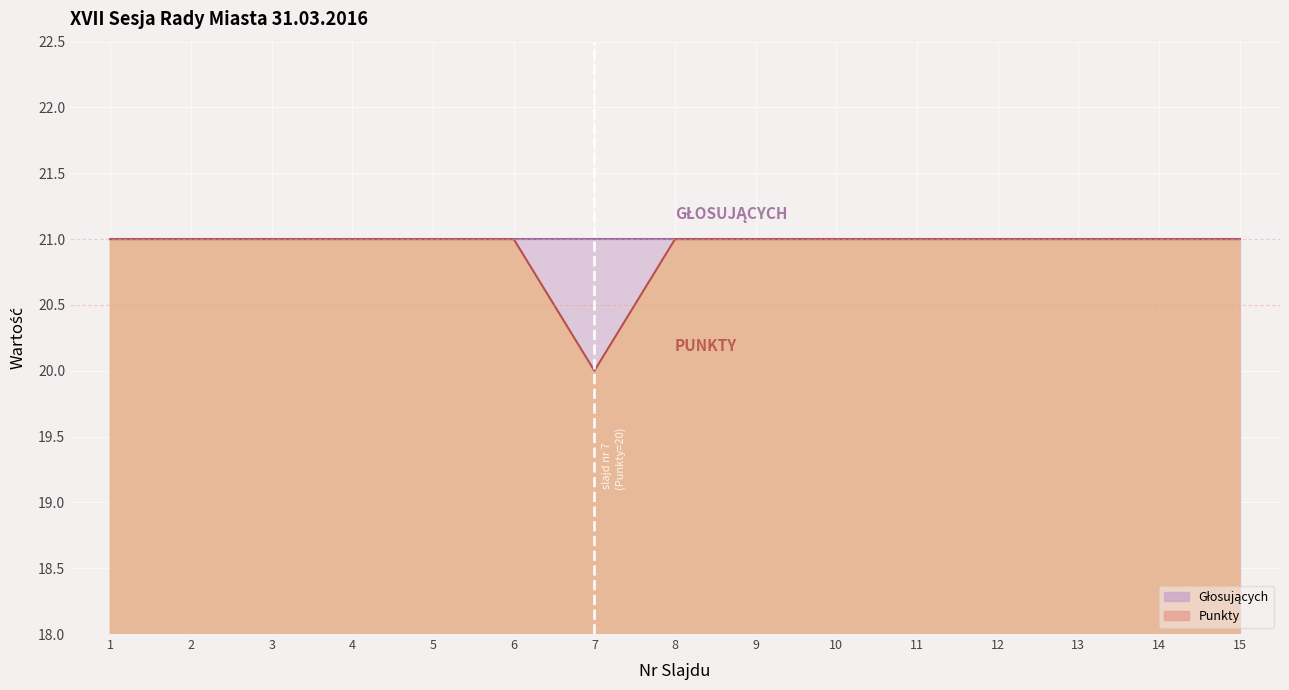

True or false: the data shows 35 at 9.

False